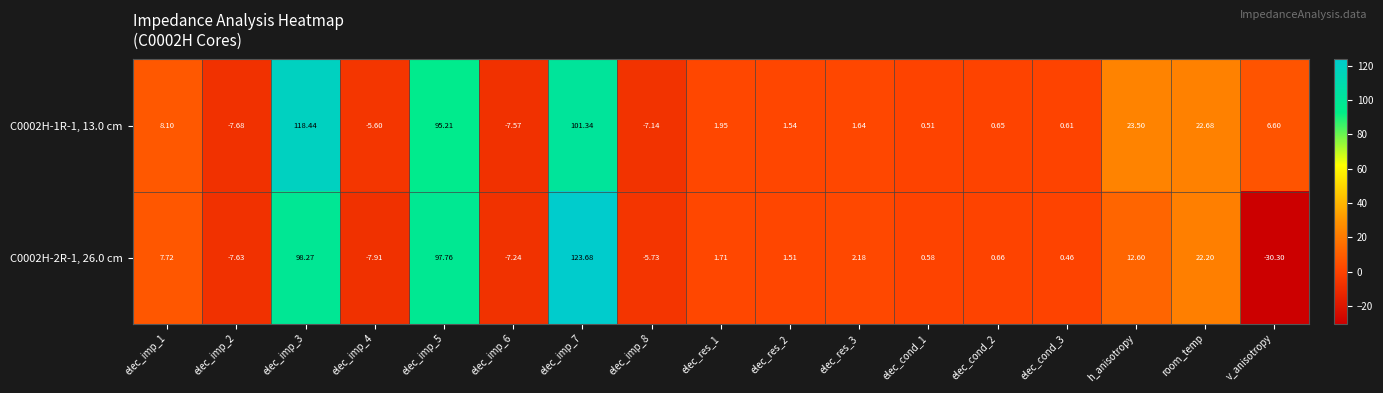

Which category has the highest value across all series?

elec_imp_7